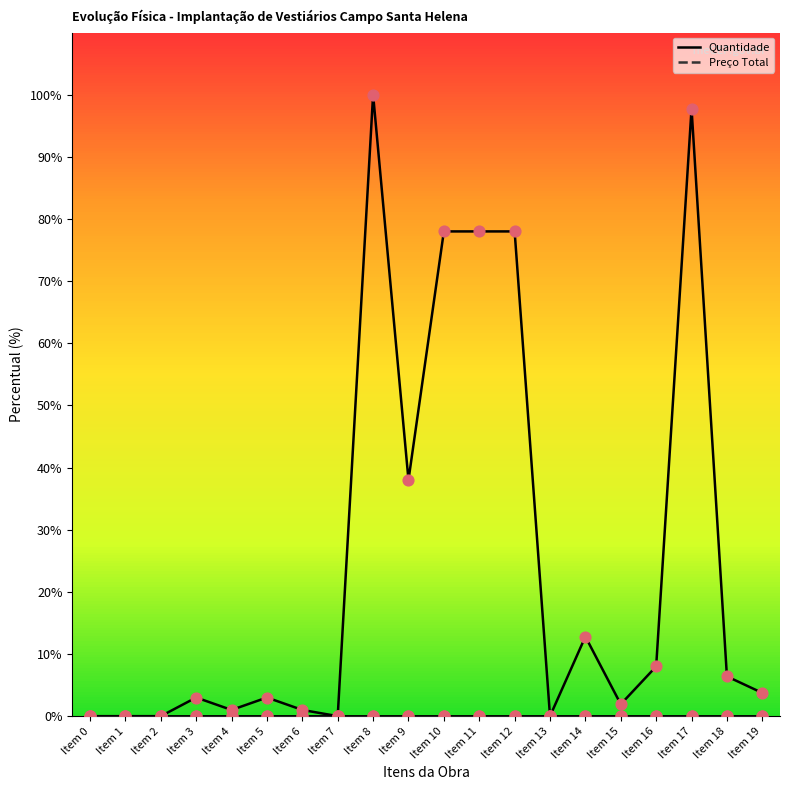

At which category is the sum across all series the highest?

Item 8